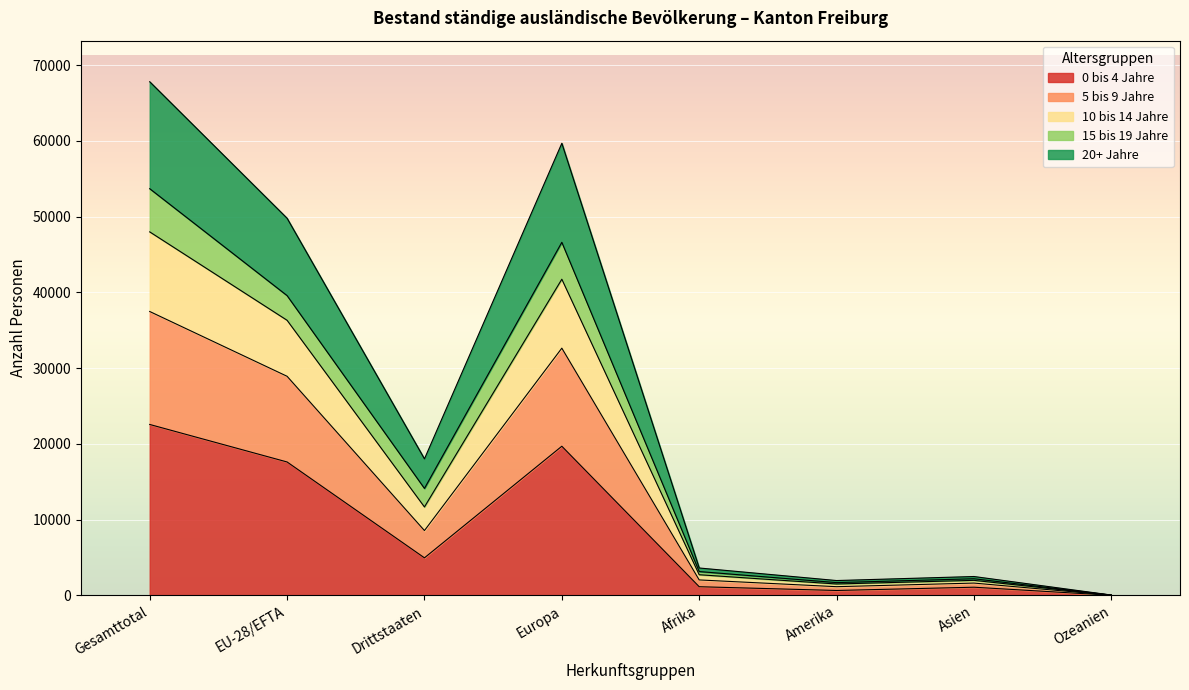

Does the chart display data point markers on the line(s)?

No